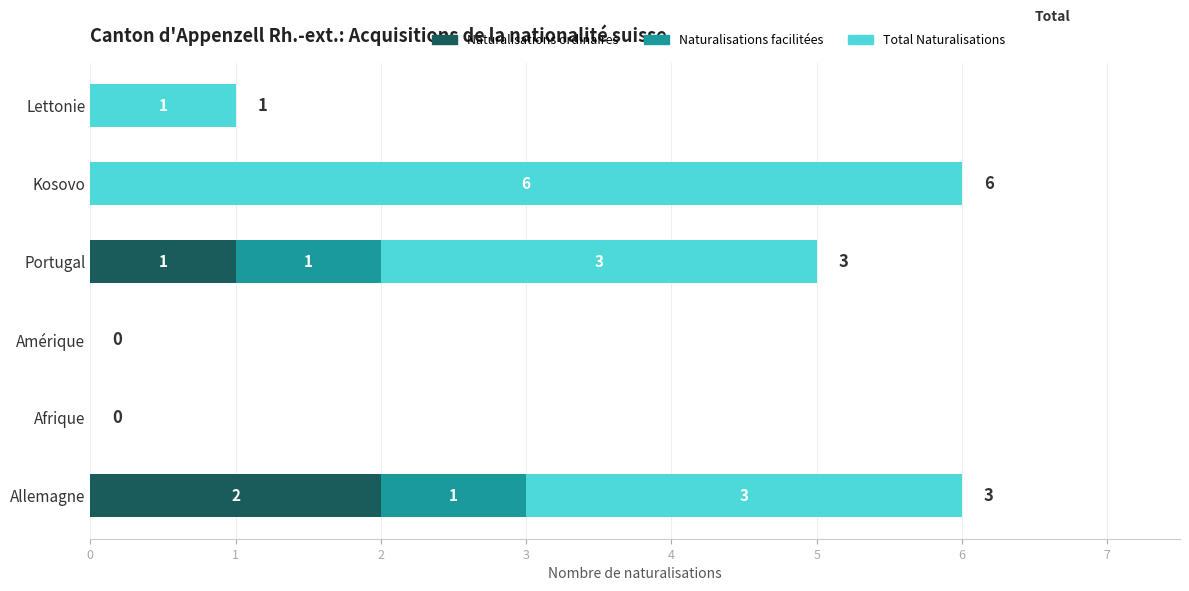

What is the sum of all Naturalisations ordinaires values?

3